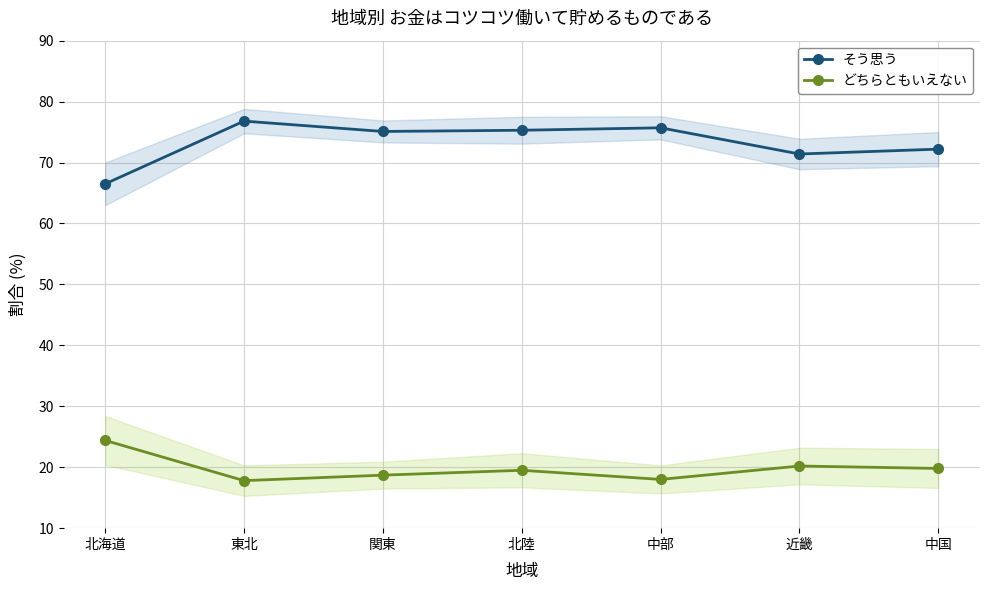

At how many categories does at least one series exceed 28?

7